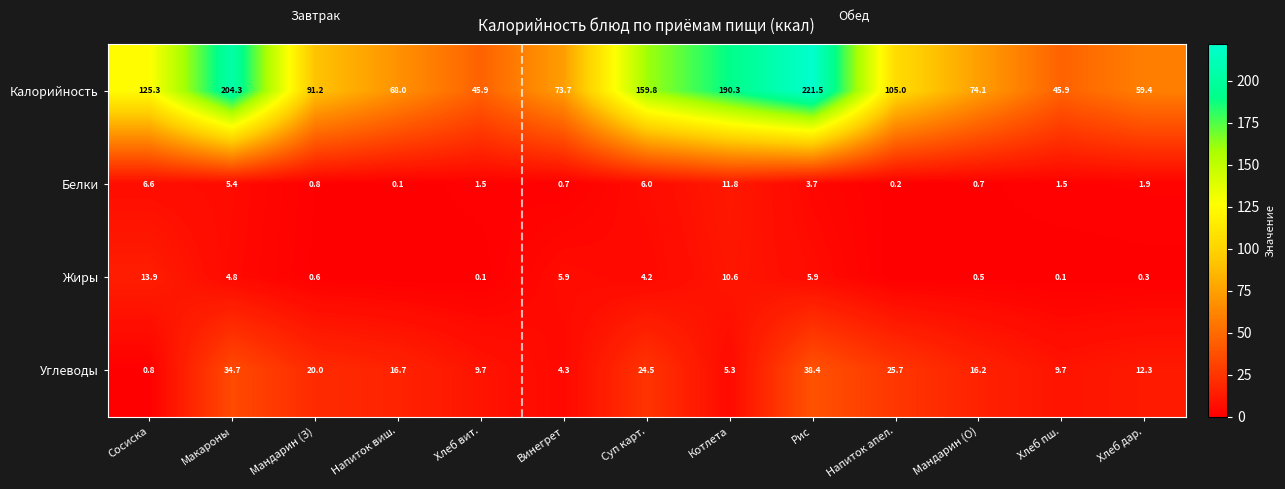

Between Макароны and Котлета, which series saw the biggest shift?

Углеводы